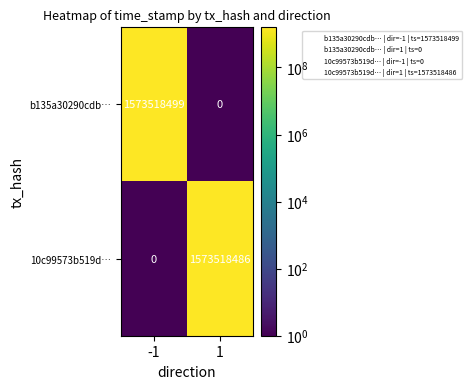

What is the difference between the highest and lowest values at 1?

1573518486